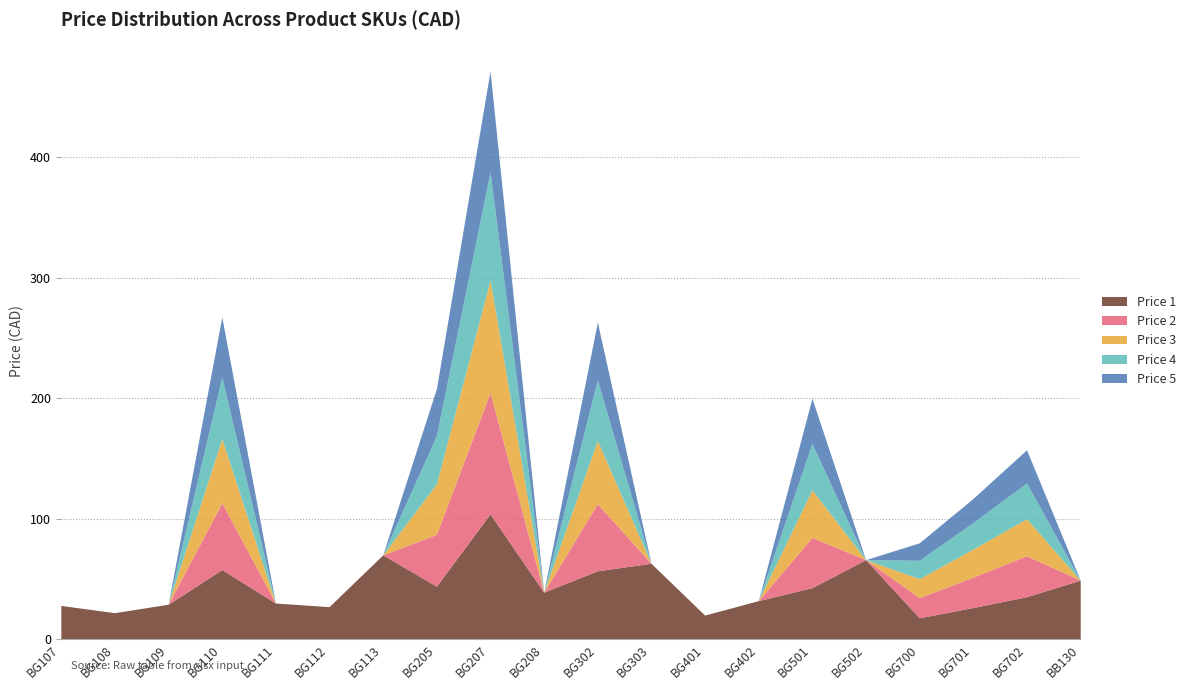

True or false: Price 4 has more than 2 points higher than both neighbors.

True